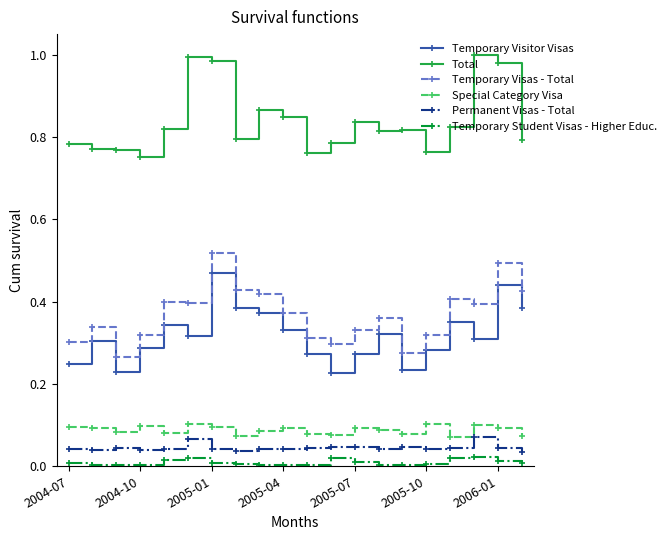

What is the sum of all Total values?

16.8